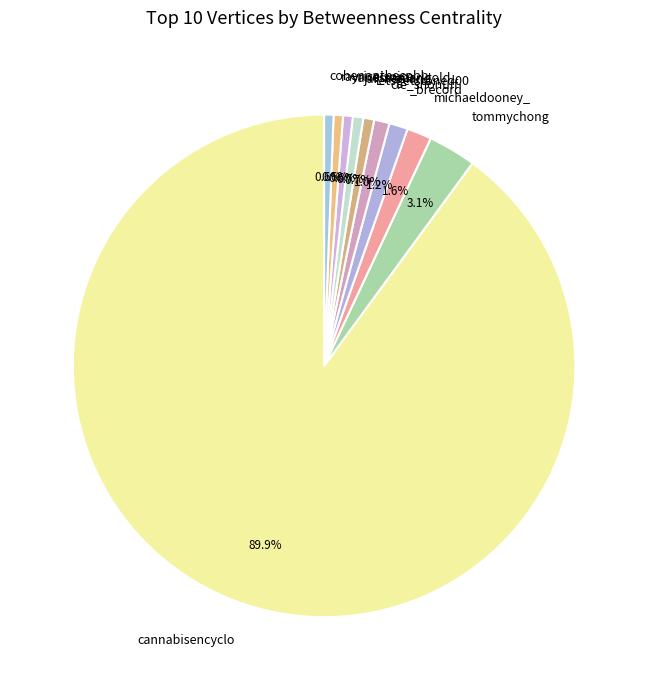

Which slice represents more than half of the pie?

cannabisencyclo